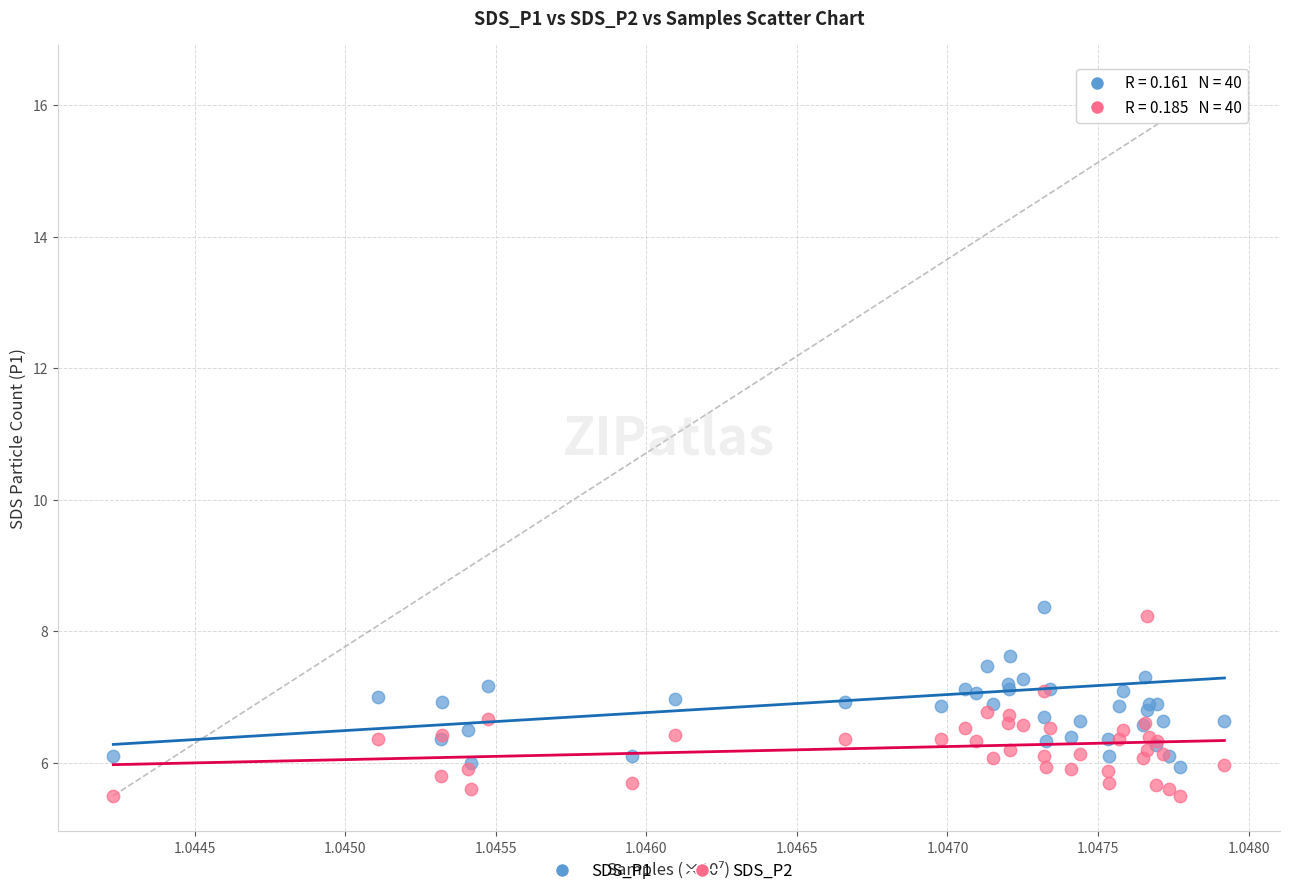

Which series contains the lowest Y value?

SDS_P2